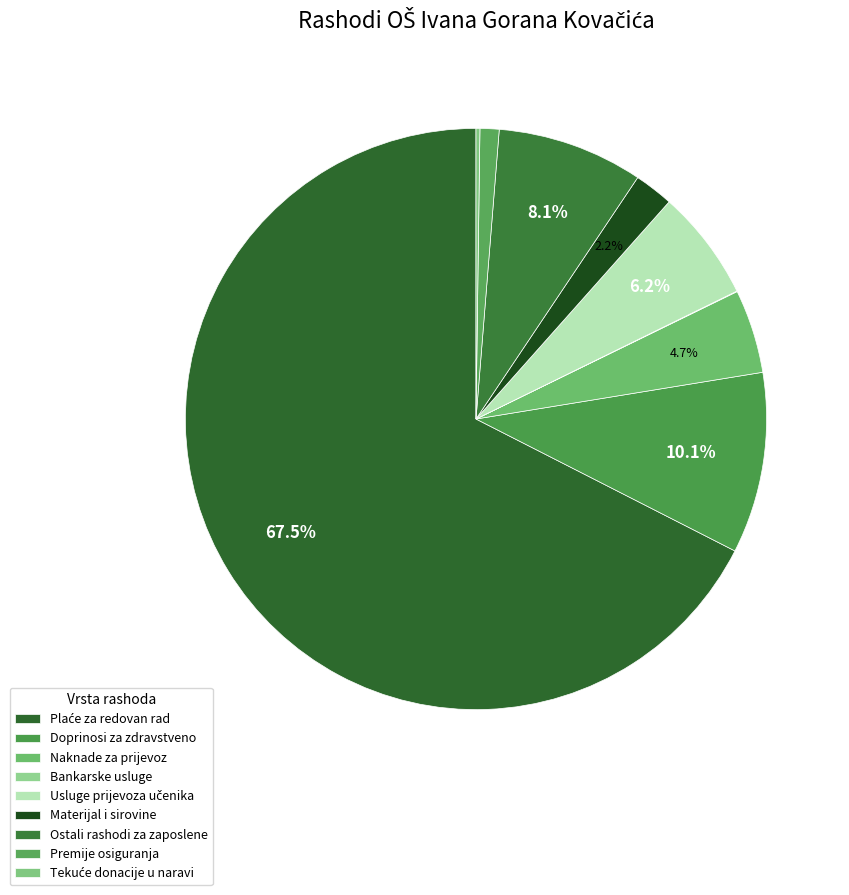

To the nearest percent, what is the average slice percentage?

11%